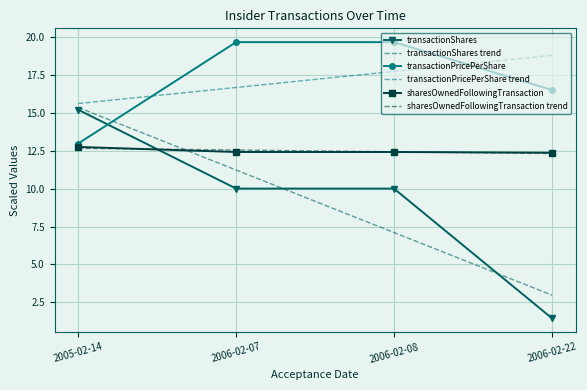

Reading right to left, extract all data points from this chart.

transactionShares: 1.5	10.0	10.0	15.2
transactionPricePerShare: 16.5	19.6	19.6	13.0
sharesOwnedFollowingTransaction: 12.4	12.4	12.4	12.7